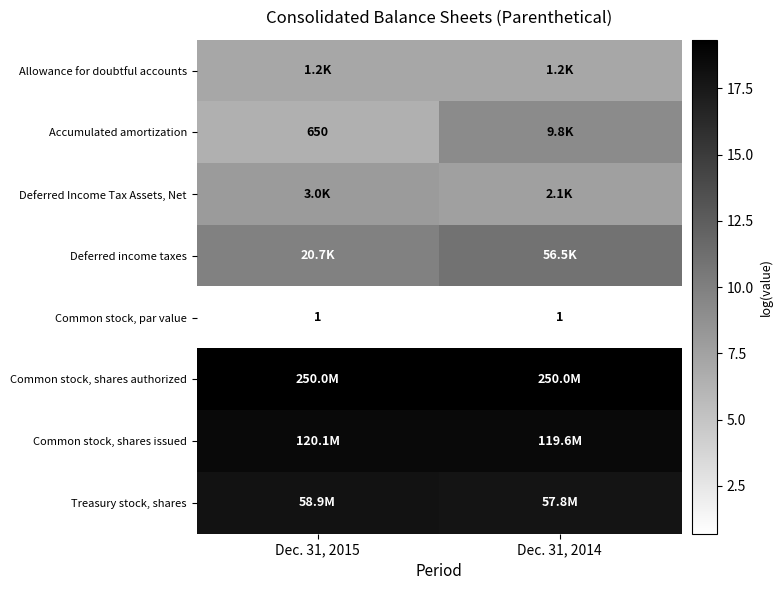

Where is Common stock, par value nearest to the value 0?

Dec. 31, 2015